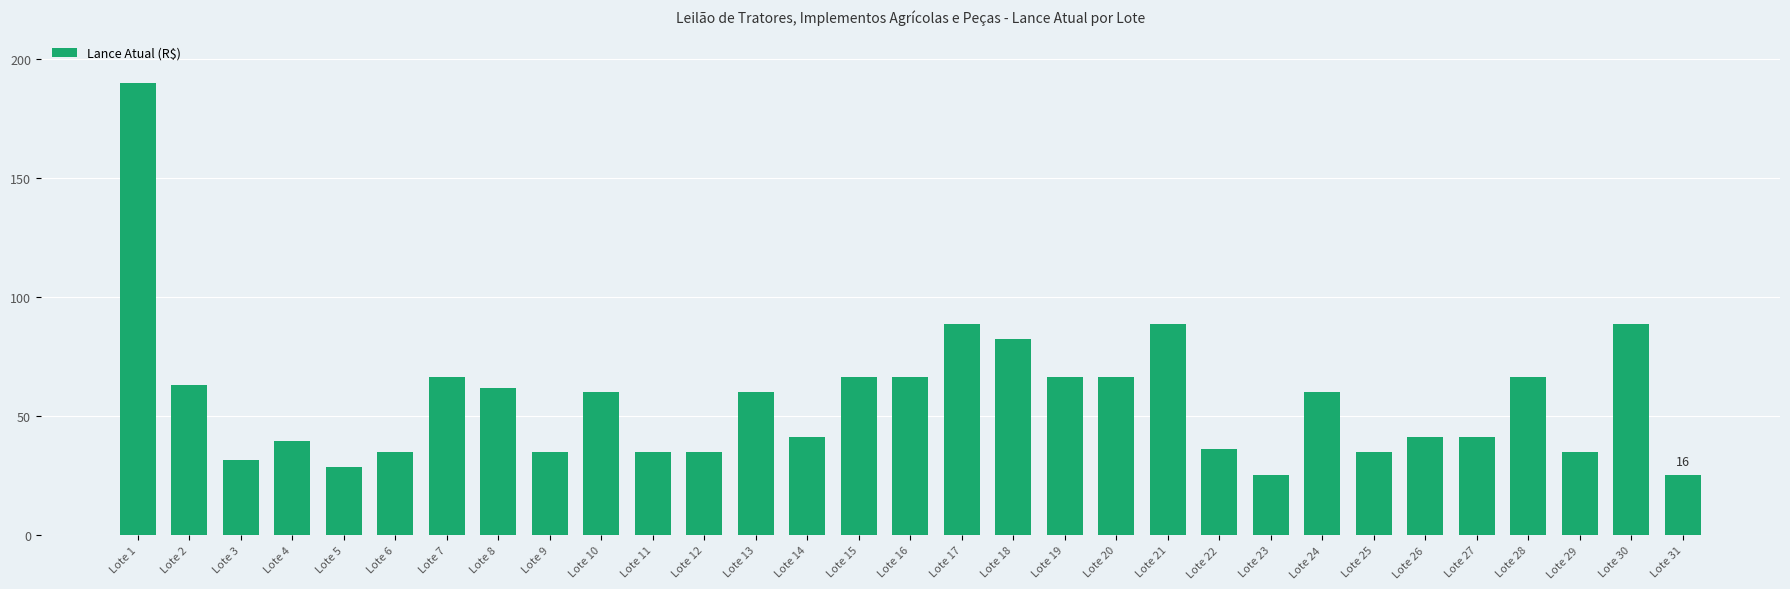

The value at Lote 8 is 22.0. True or false?

False